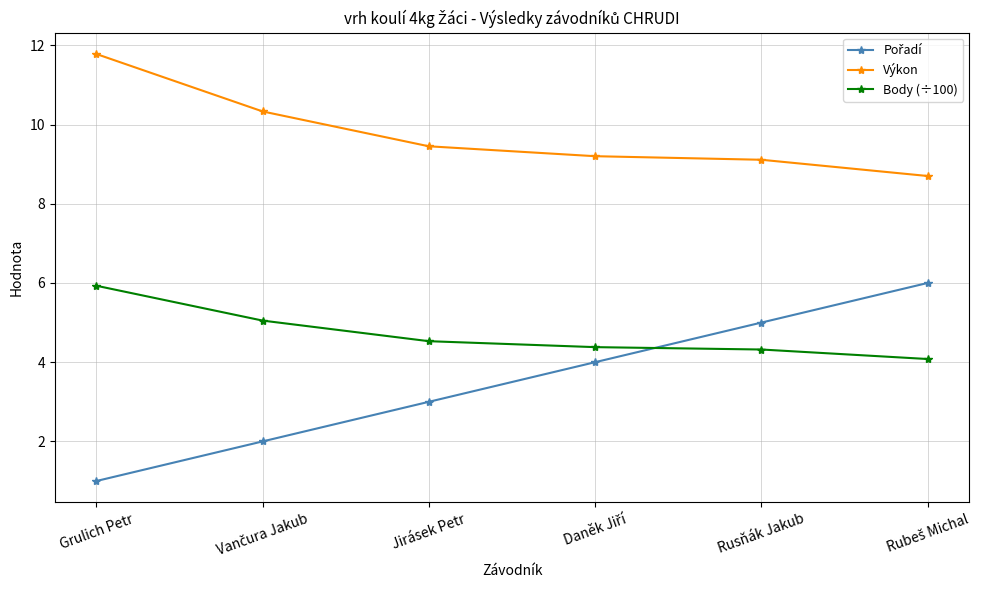

Which series has the largest total across all categories?

Výkon